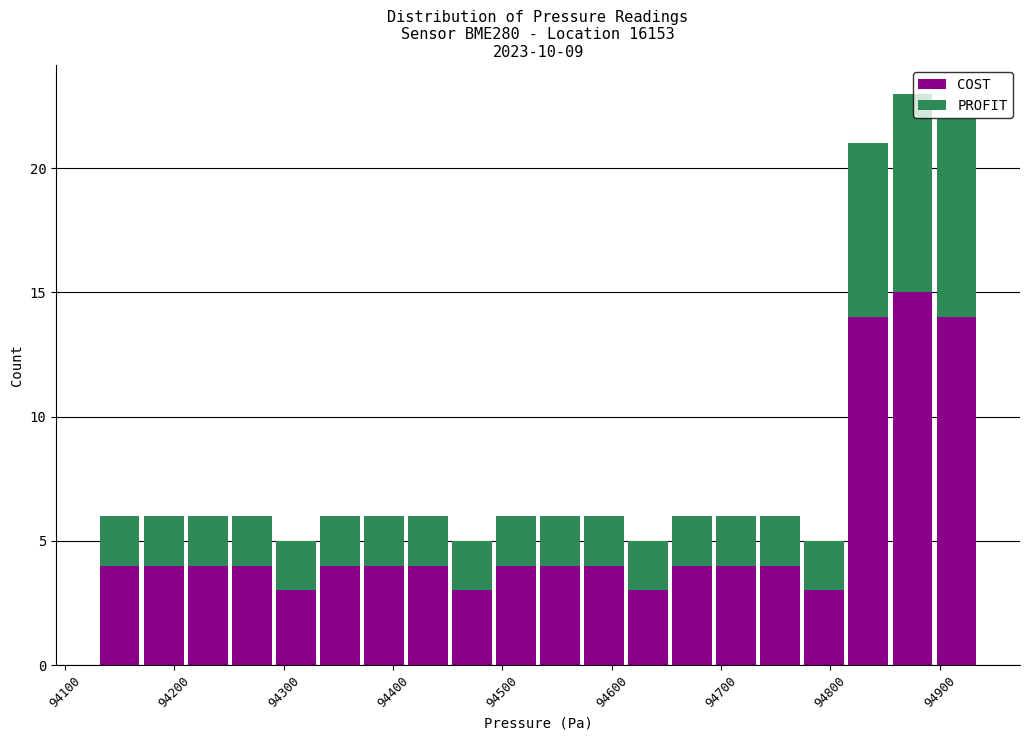

What is the total height of the stacked bar covering 94210 to 94250 on the x-axis? Neither the bar edges nor the heights are printed on the chart, so give them approximately, as read against the axes.

6